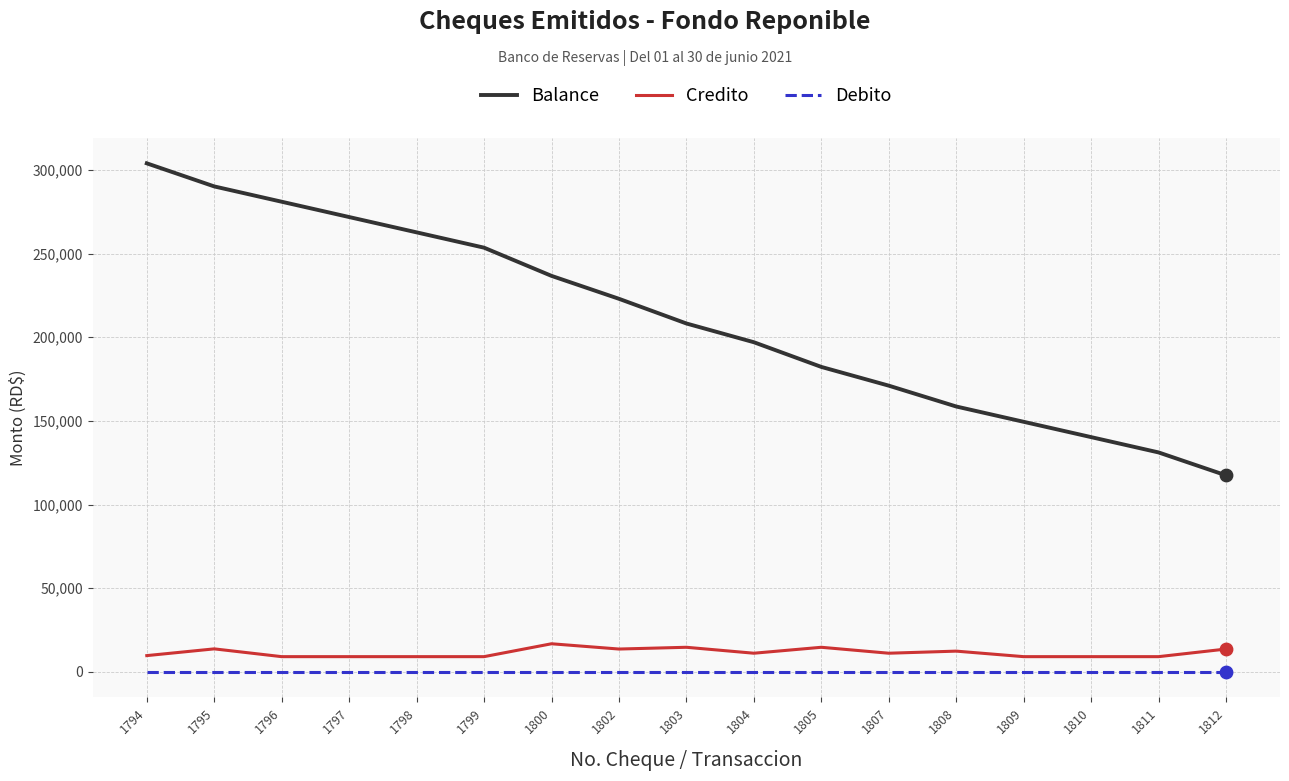

At which category is the sum across all series the highest?

1794